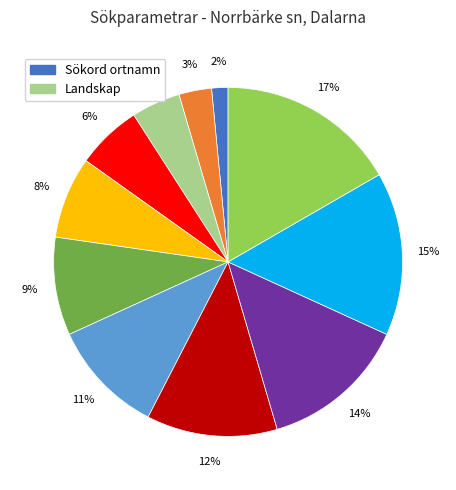

Does any single category account for the majority?

No